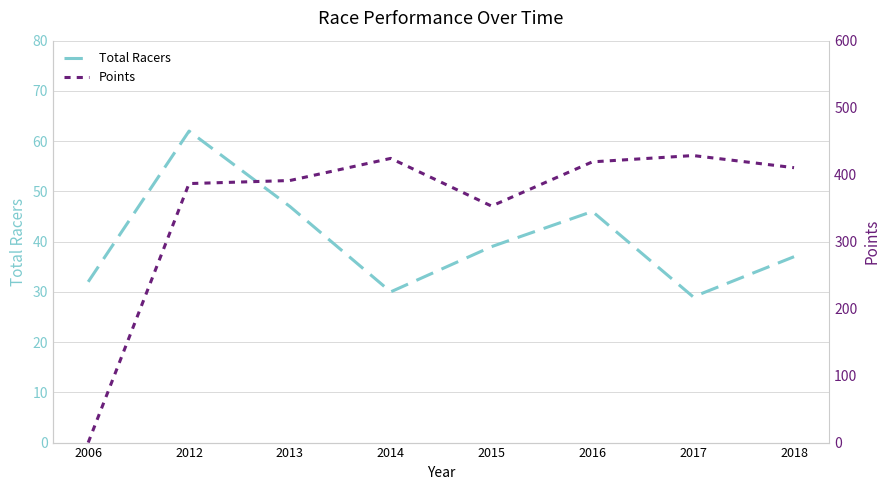

Reading left to right, what are all the values shown in this chart?

Total Racers: 32.0	62.0	47.0	30.0	39.0	46.0	29.0	37.0
Points: 0.0	386.7	391.2	424.3	353.1	419.1	428.5	410.4